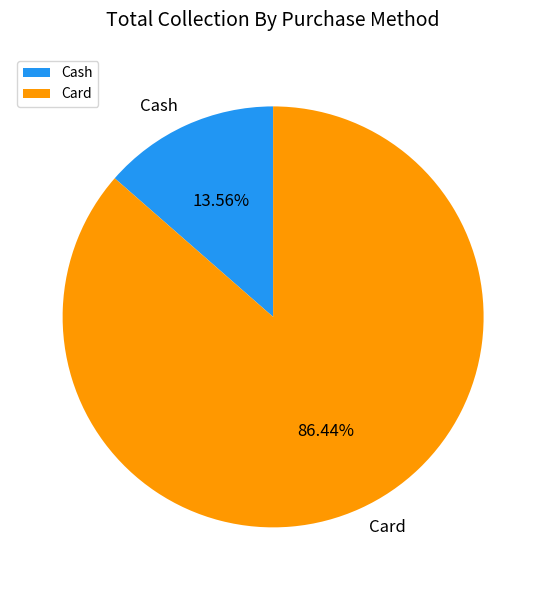

What is the smallest slice in the pie chart?

Cash